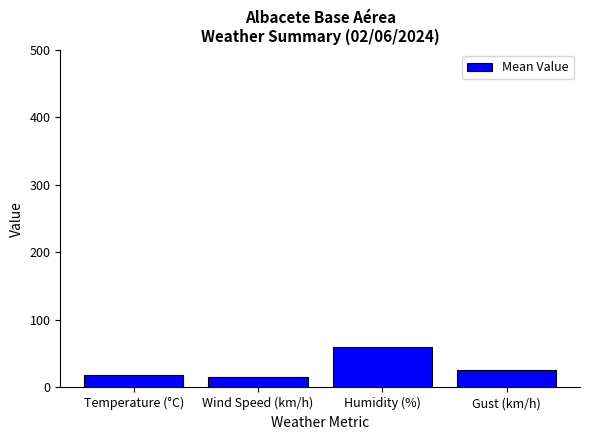

What is the greatest value displayed?

59.5